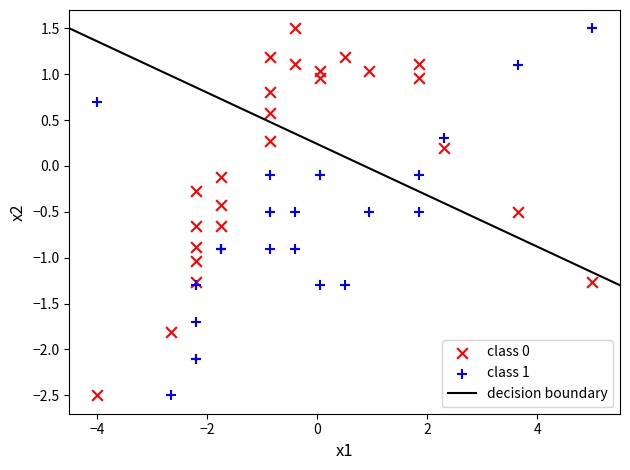

What is the X range (max minus min) for the scatter plot?

9.0